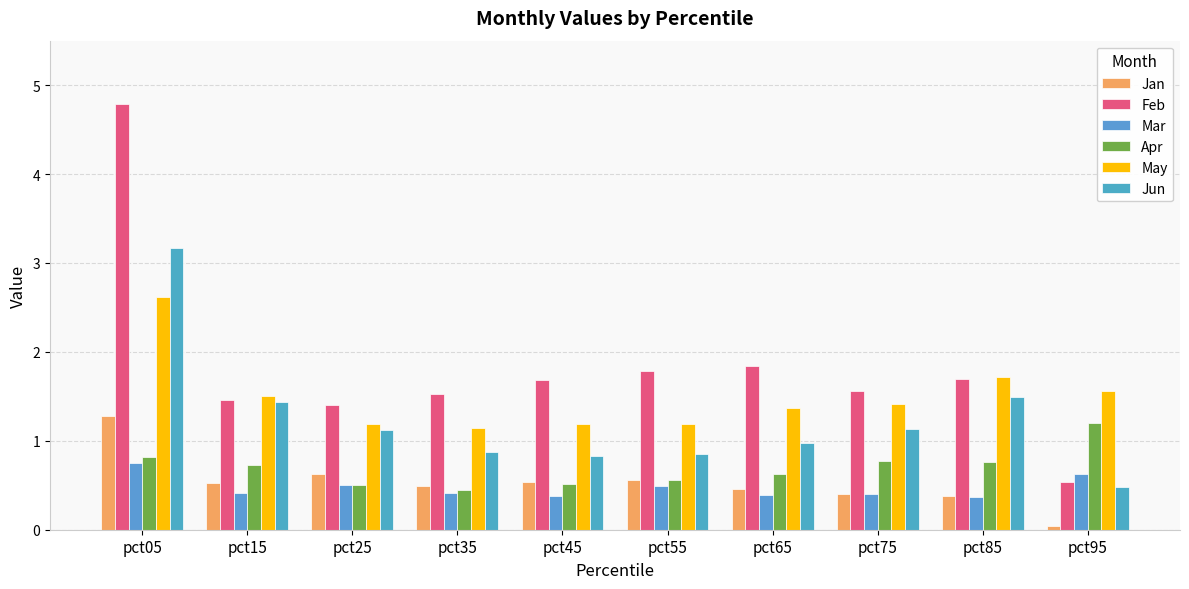

Rank the series at pct05 from lowest to highest value.

Mar, Apr, Jan, May, Jun, Feb